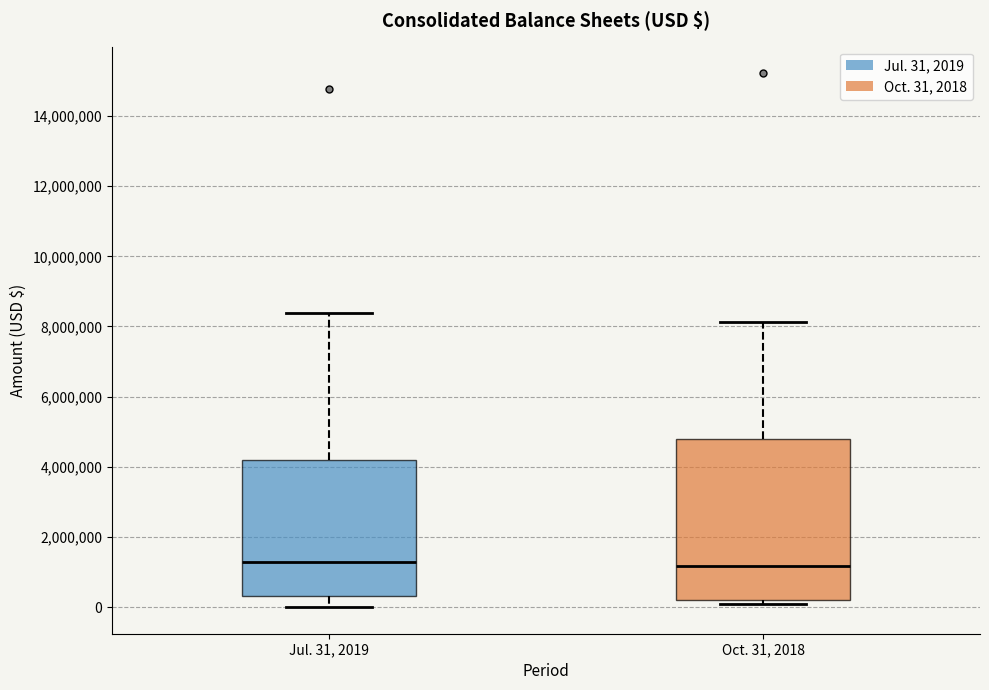

Reading left to right, transcribe this box plot: for each box, give where its median line is, the range the box spans, and where its two whiskers end, as read against the y-axis. The values are not printed on the chart, so give them approximately, as read against the axis.

Jul. 31, 2019: median 1200000, box 400000 to 4200000, whiskers 0 to 8400000
Oct. 31, 2018: median 1200000, box 200000 to 4800000, whiskers 200000 (just below the box's lower edge) to 8200000